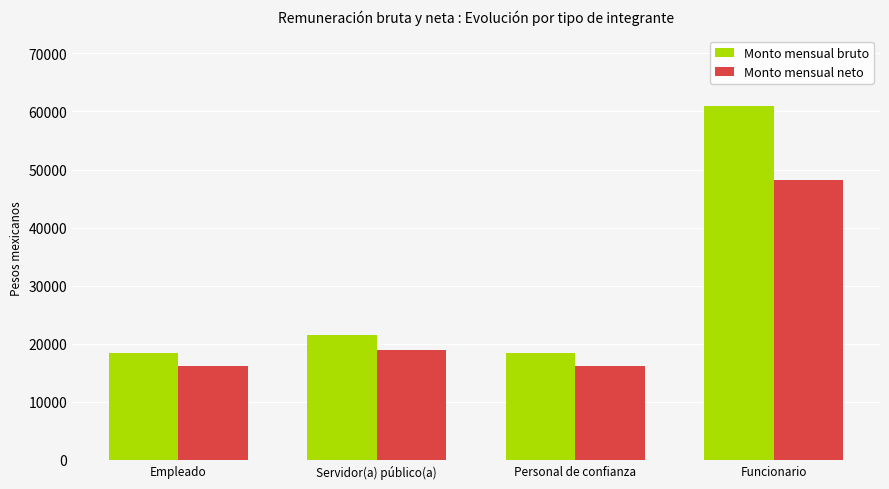

At which label is Monto mensual neto closest to 32161?

Servidor(a) público(a)